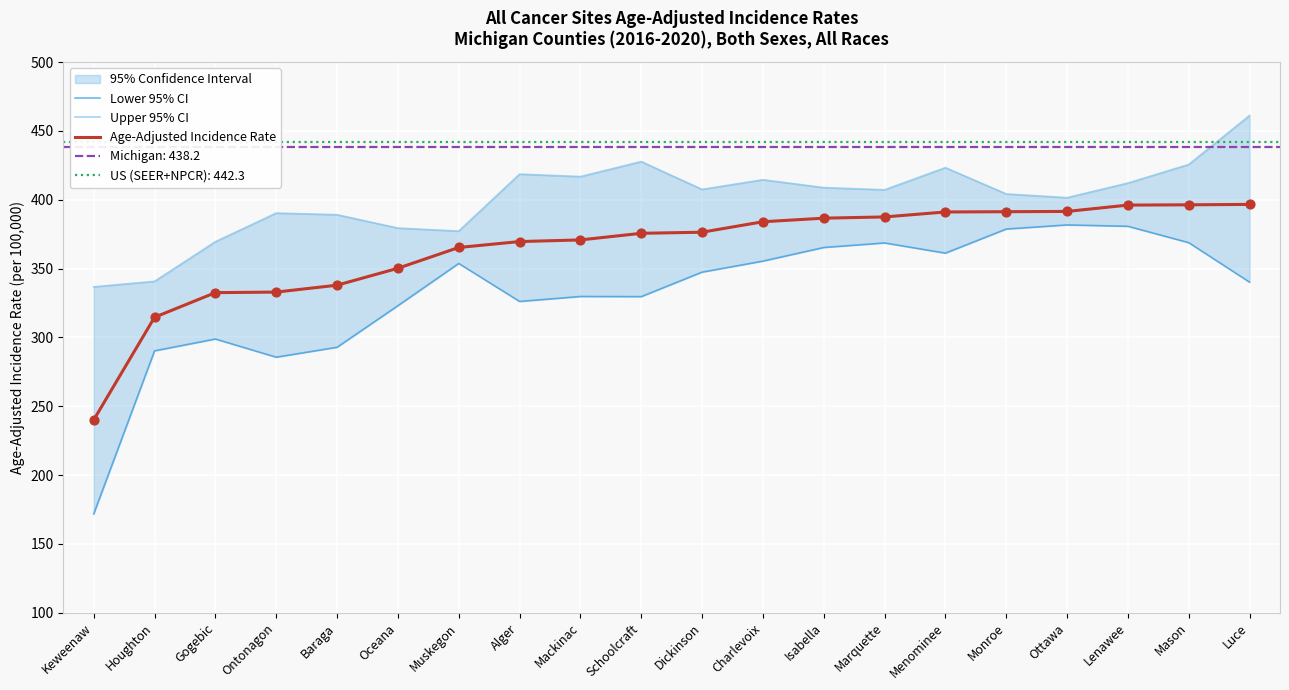

Which series has the largest total across all categories?

Upper 95% CI